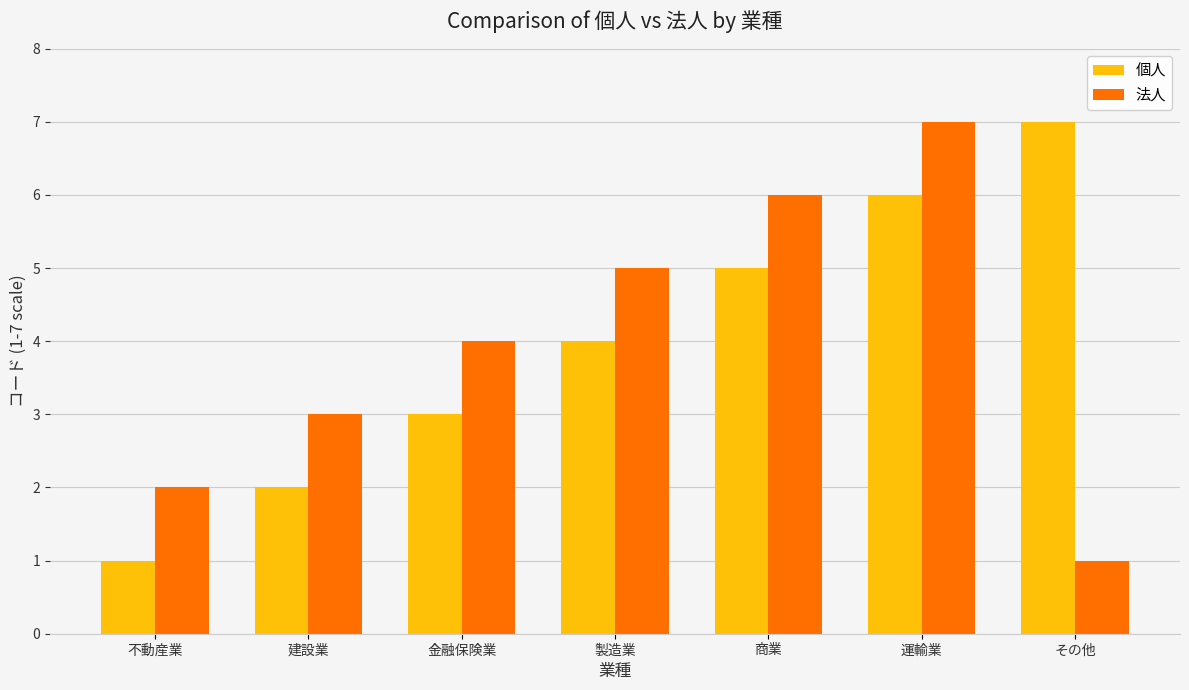

At how many categories does at least one series exceed 1?

7